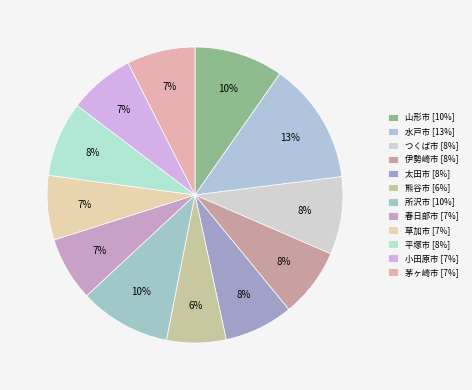

How many segments does this pie chart have?

12